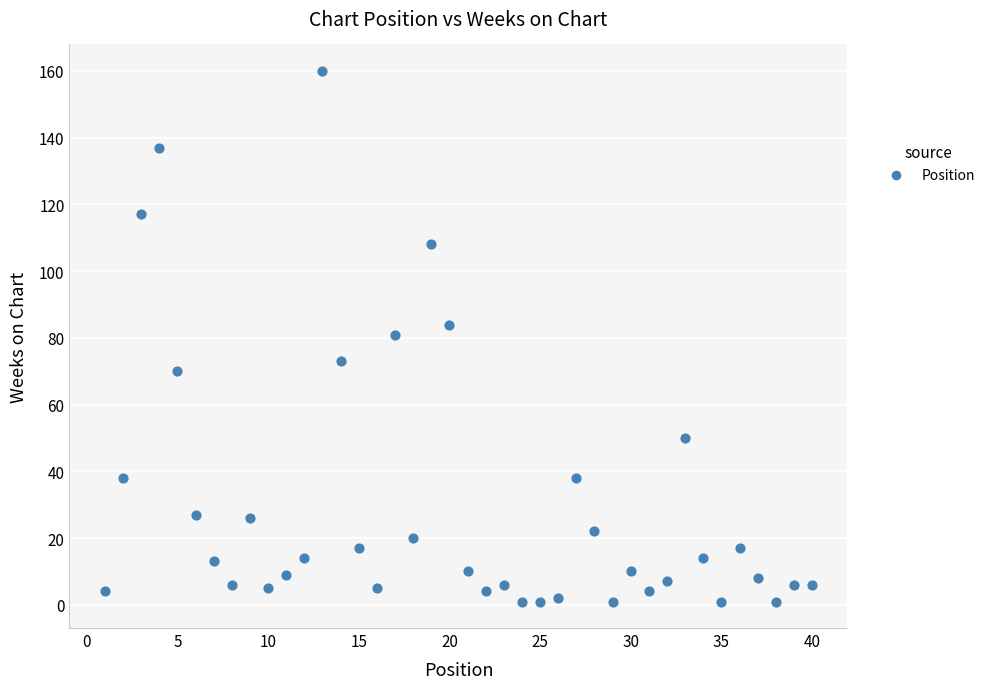

What is the range of X values (max minus min)?

39